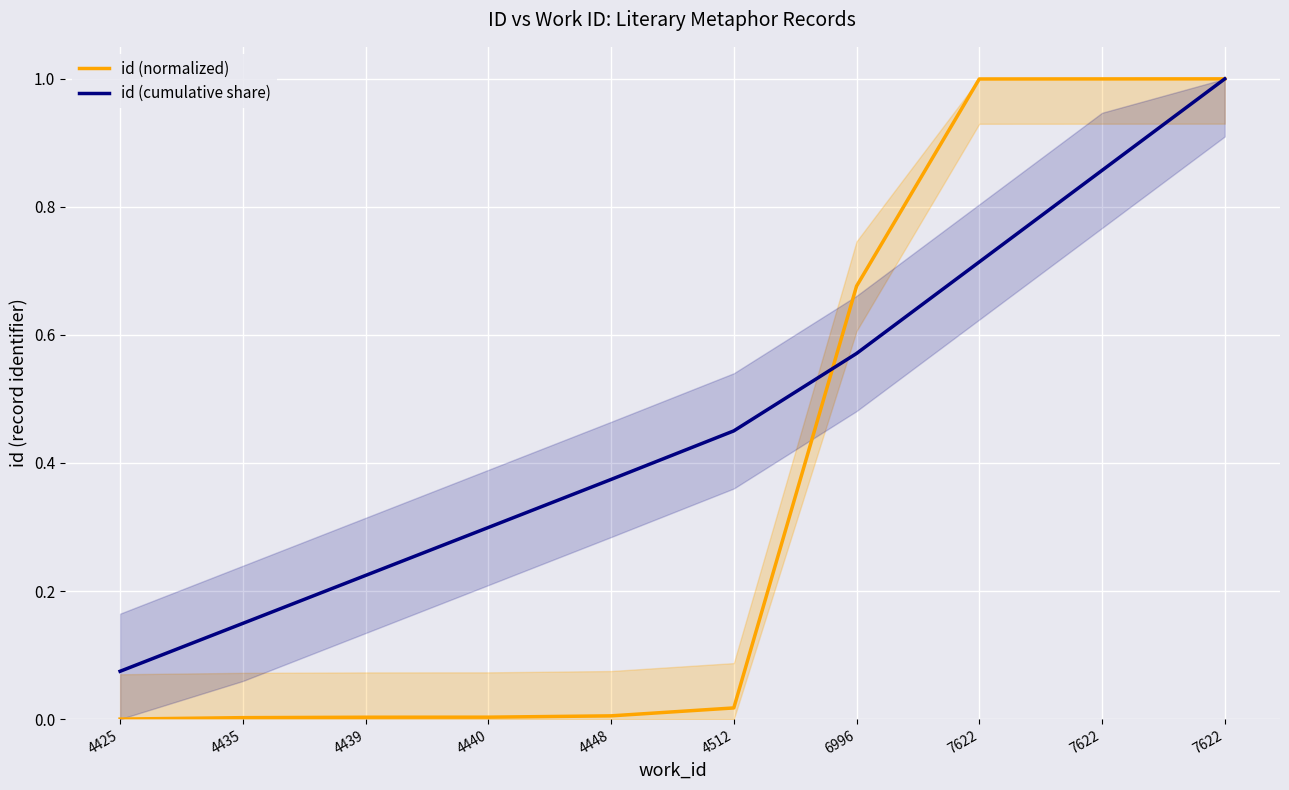

What are all the series names shown in the legend?

id (normalized), id (cumulative share)